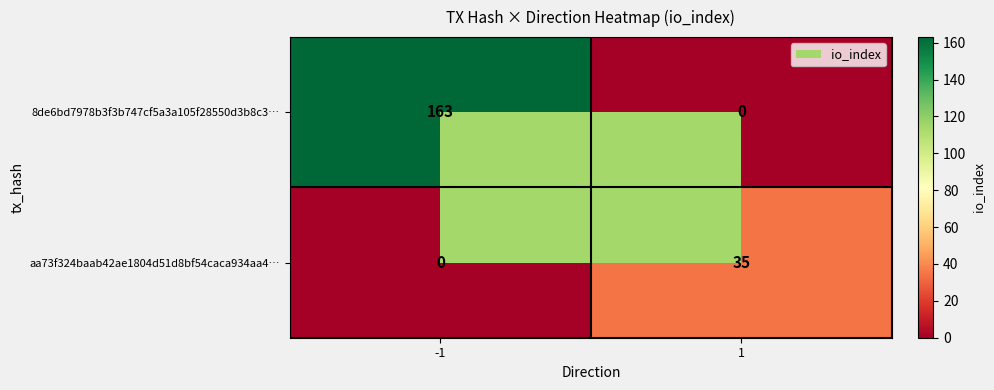

What is the sum of all aa73f324baab42ae1804d51d8bf54caca934aa4… values?

35